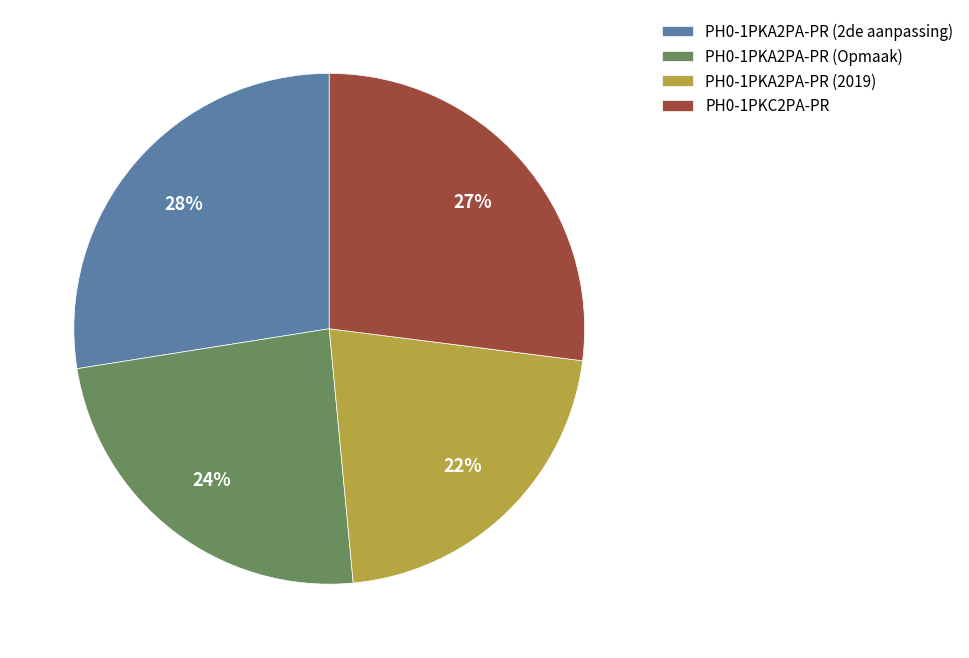

Approximately how many times larger is the value at PH0-1PKA2PA-PR (Opmaak) compared to PH0-1PKA2PA-PR (2019)?

1.1